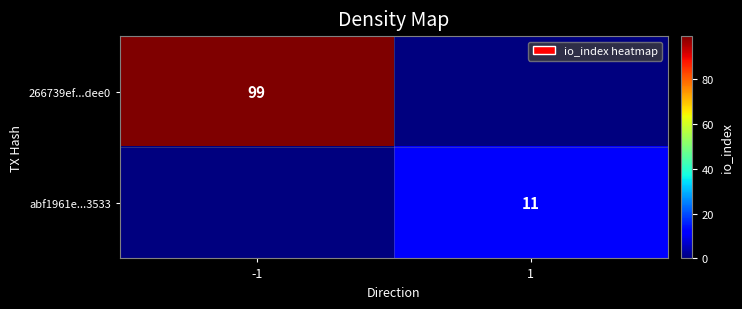

The value of 266739ef...dee0 at -1 is 99. True or false?

True